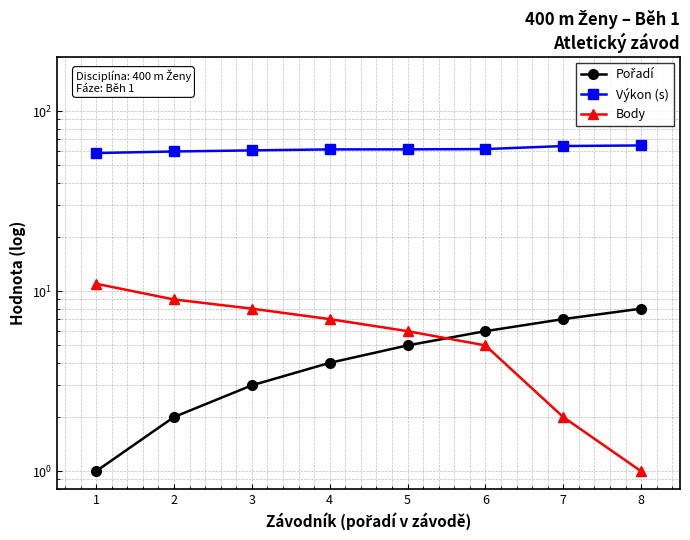

What is the smallest value displayed?

1.0